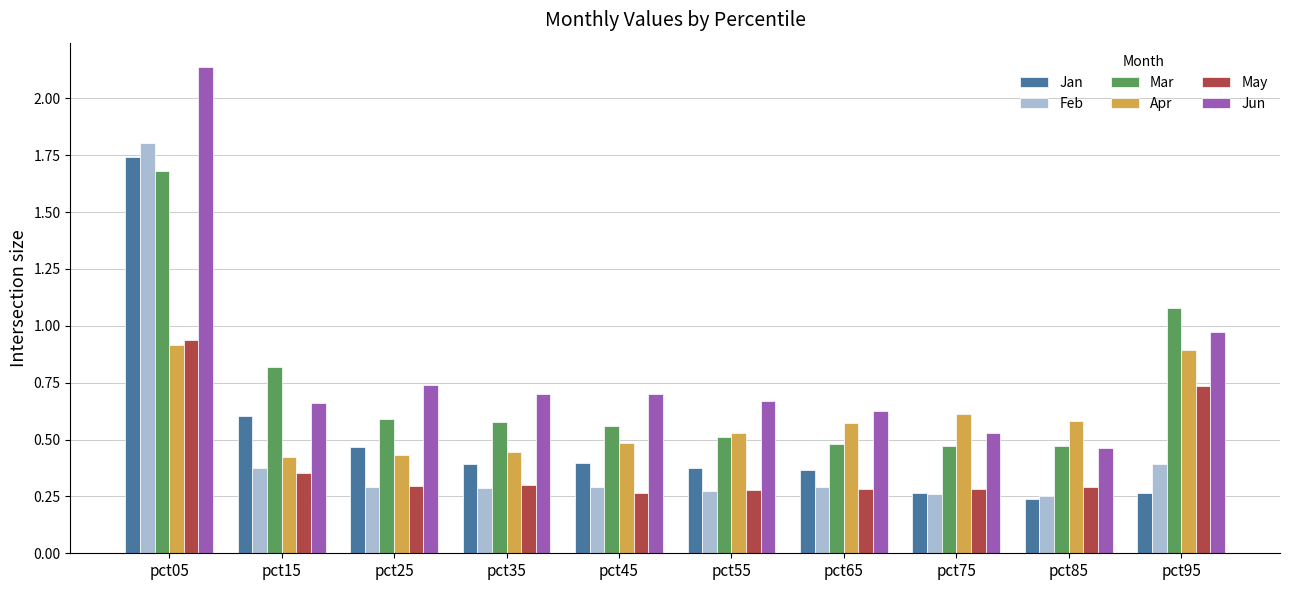

Which series has the largest range (max minus min)?

Jun